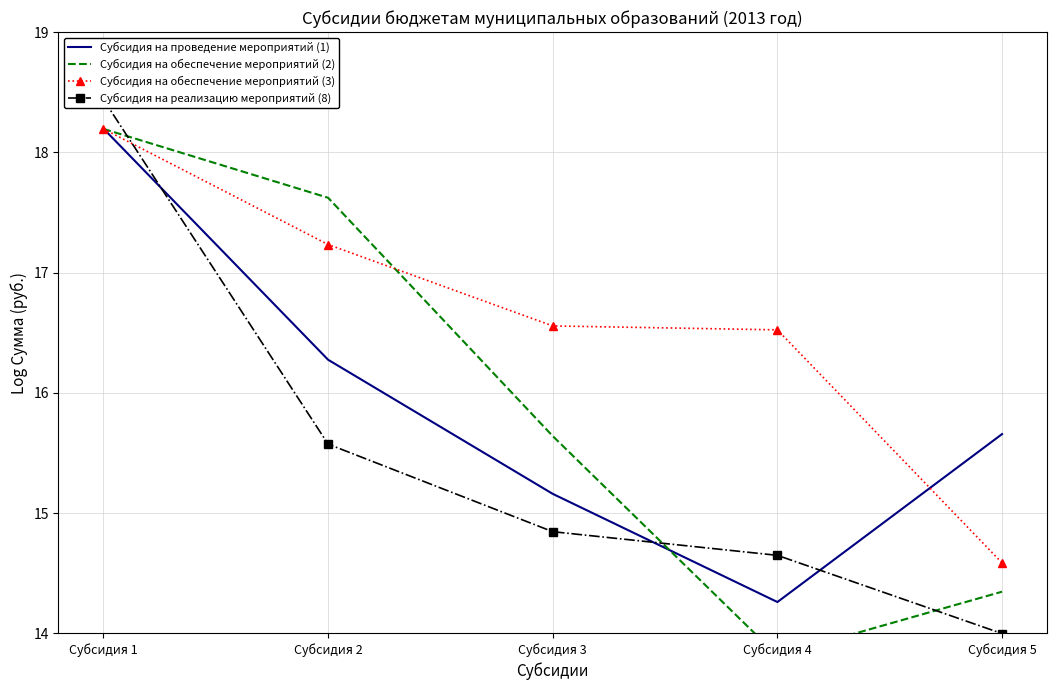

What is the minimum value shown in the chart?

13.8